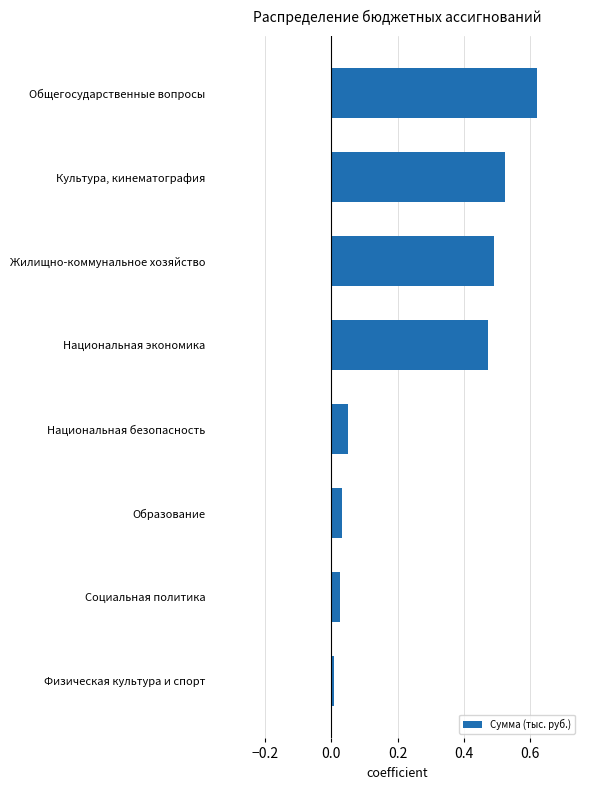

Rank the categories by value from highest to lowest.

Общегосударственные вопросы, Культура, кинематография, Жилищно-коммунальное хозяйство, Национальная экономика, Национальная безопасность, Образование, Социальная политика, Физическая культура и спорт